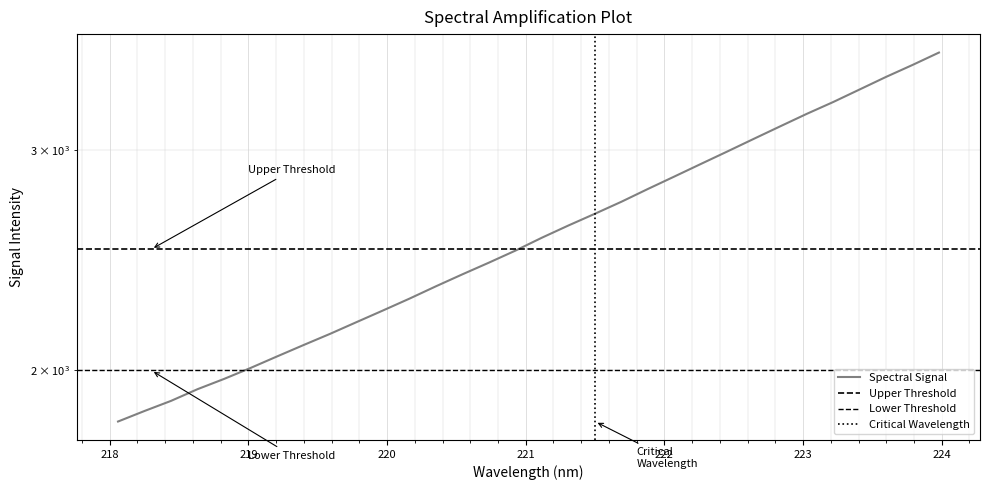

The value at 223.0264 is 3206.5. True or false?

True